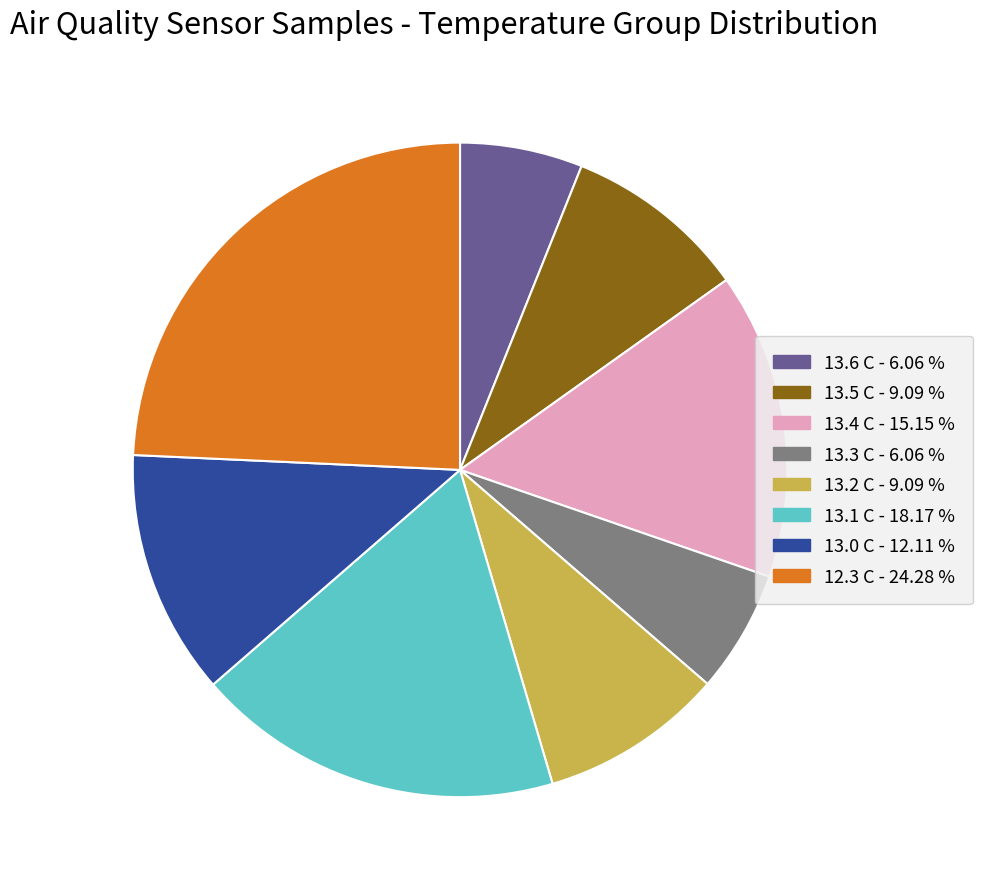

Does any single category account for the majority?

No